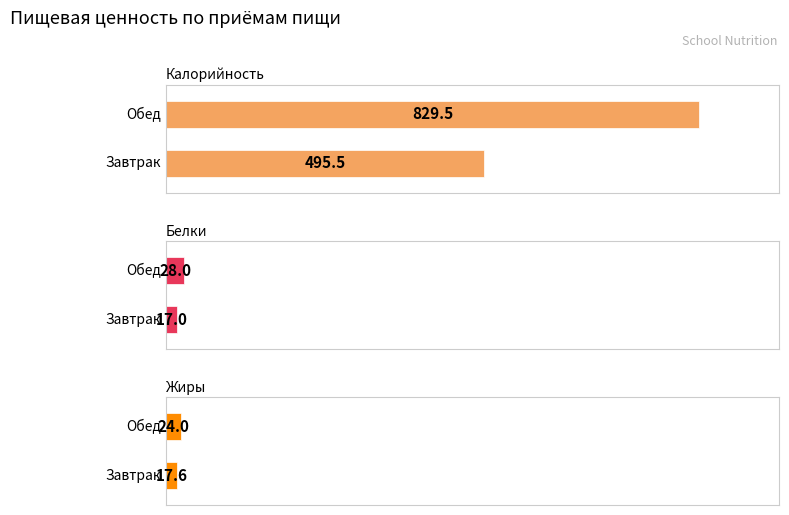

The Жиры series shows 24.2 at Завтрак. True or false?

False